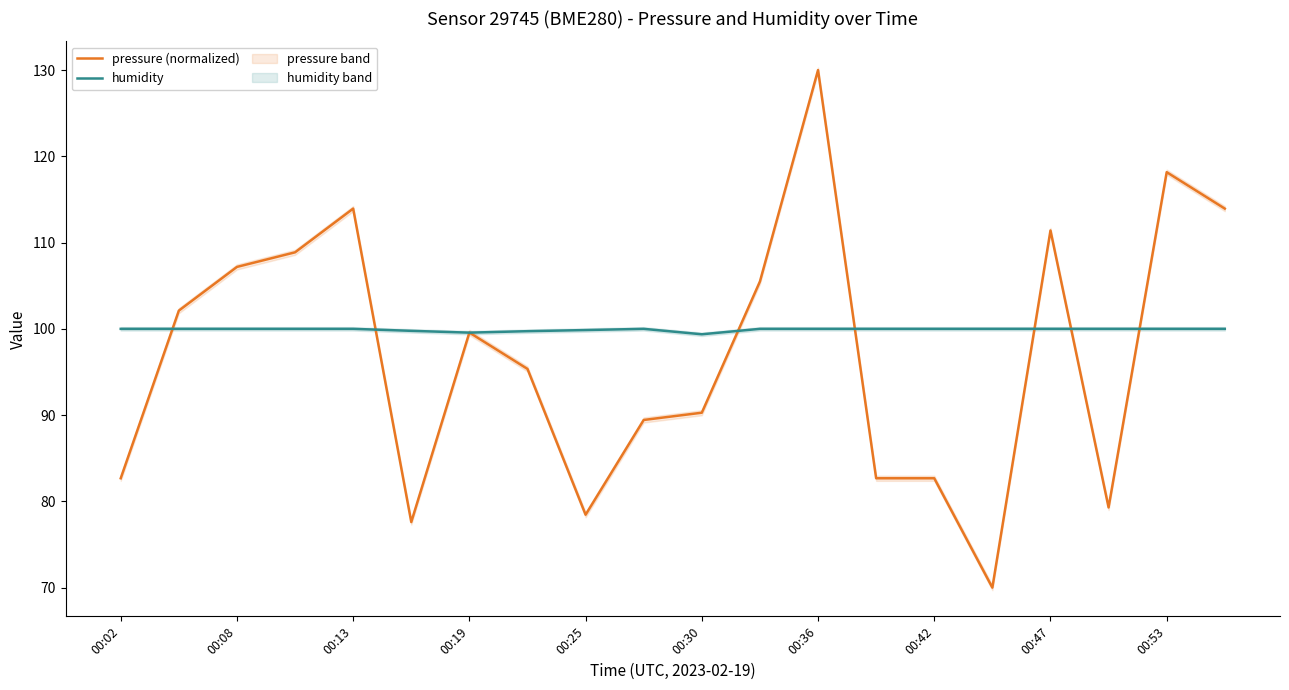

At which category does the chart reach its minimum across all series?

15